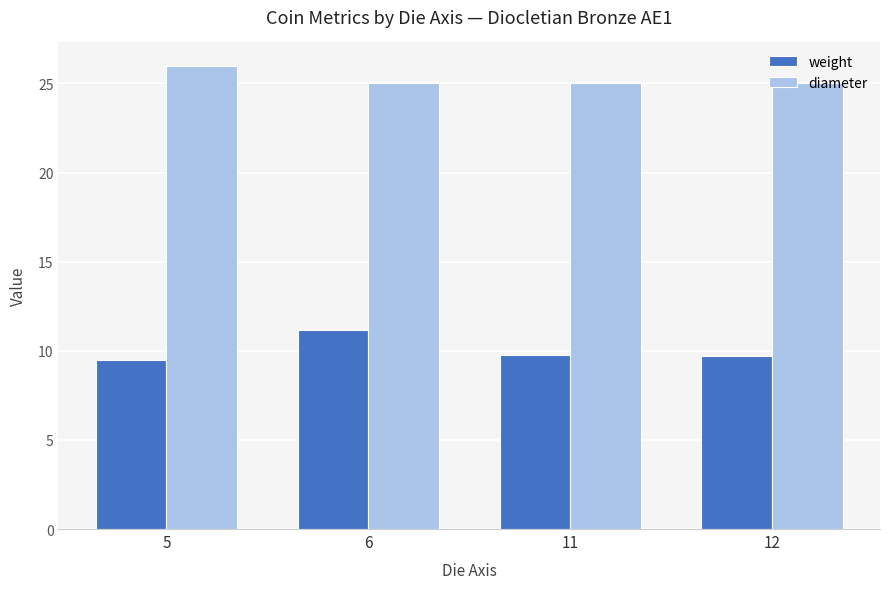

What is the sum of all diameter values?

101.0